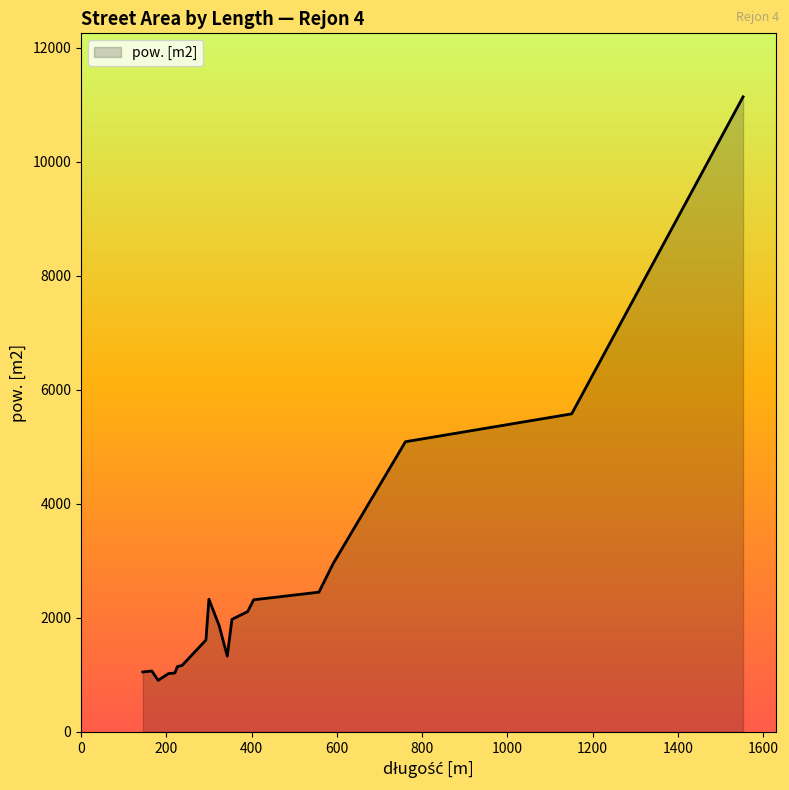

What is the minimum value shown in the chart?

904